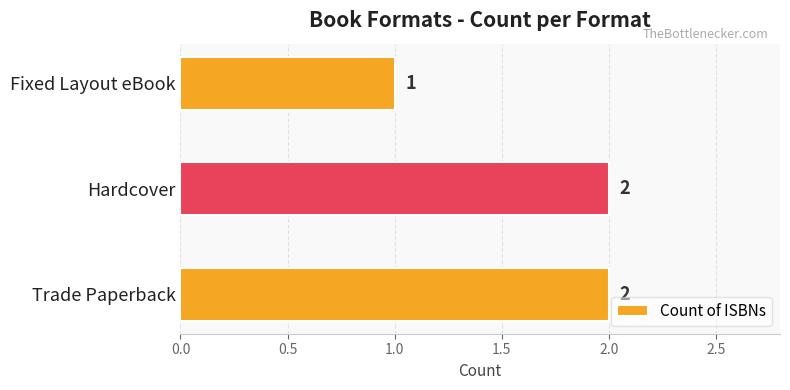

Which category has the lowest value across all series?

Fixed Layout eBook